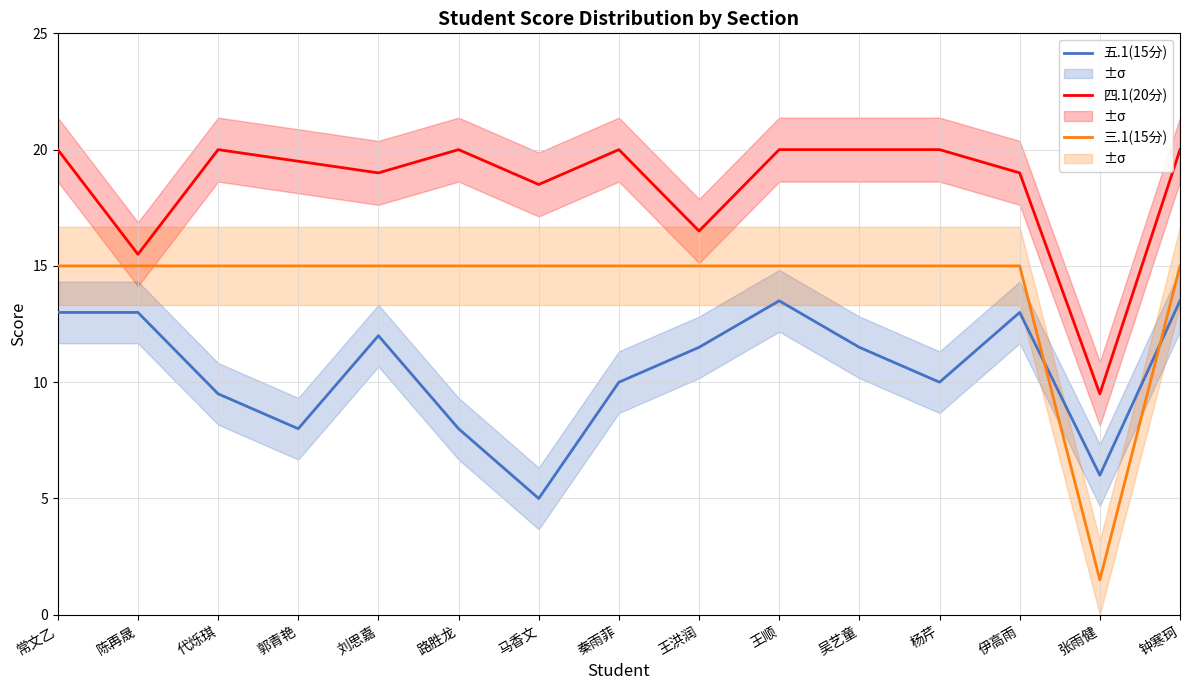

What is the difference between the 五.1(15分) values at 常文乙 and 代烁琪?

3.5